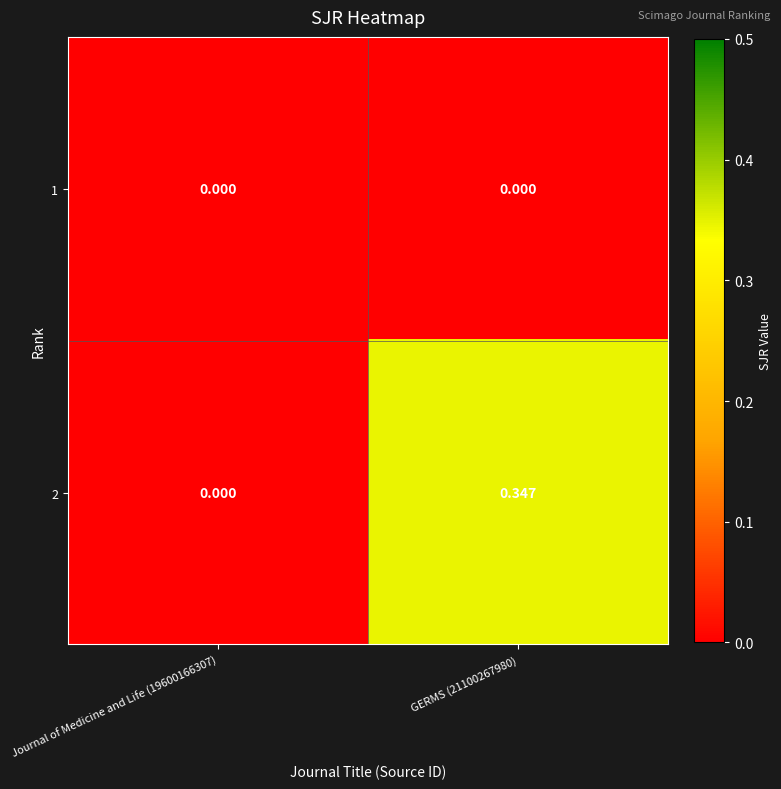

Which category has the highest value across all series?

GERMS (21100267980)